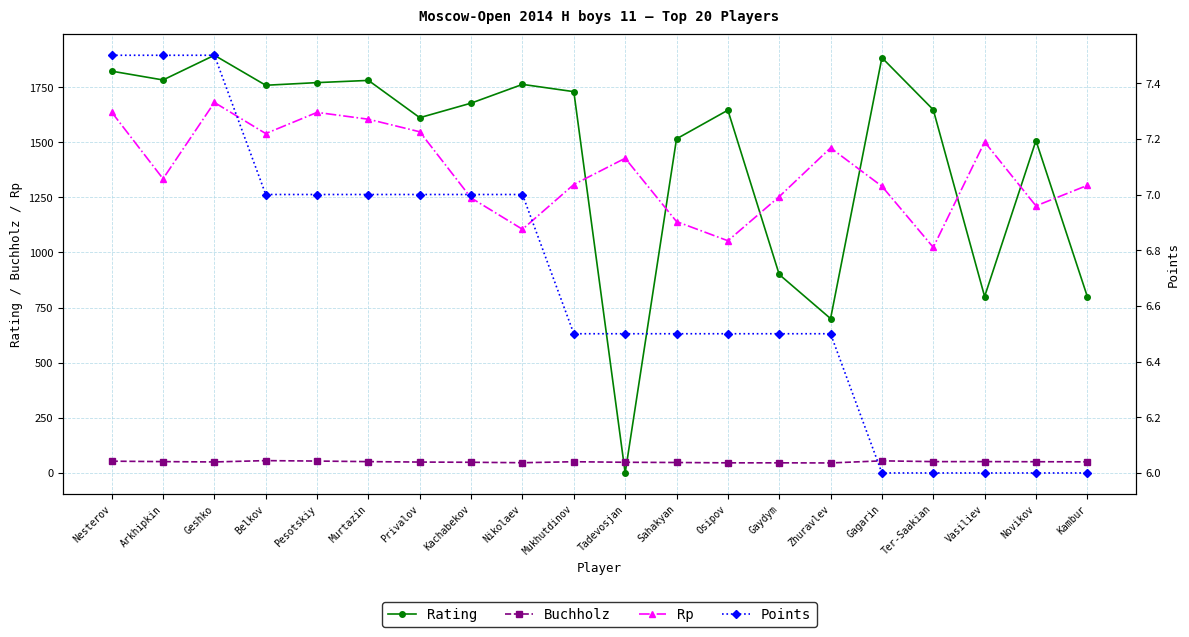

Which series has the largest total across all categories?

Rating